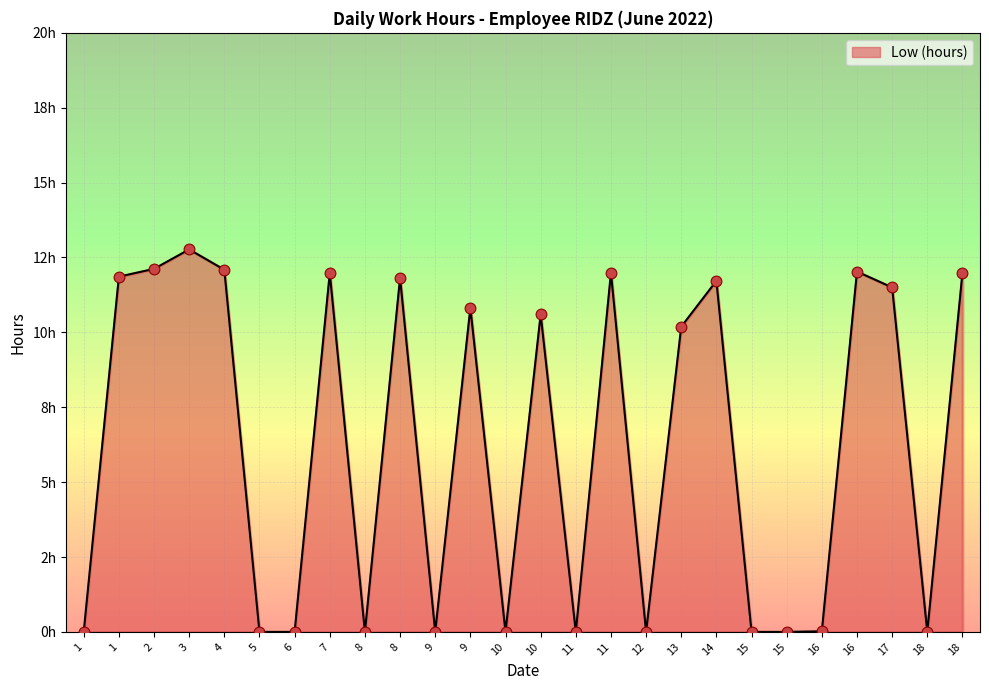

Between 11 and 16, which is larger?

16